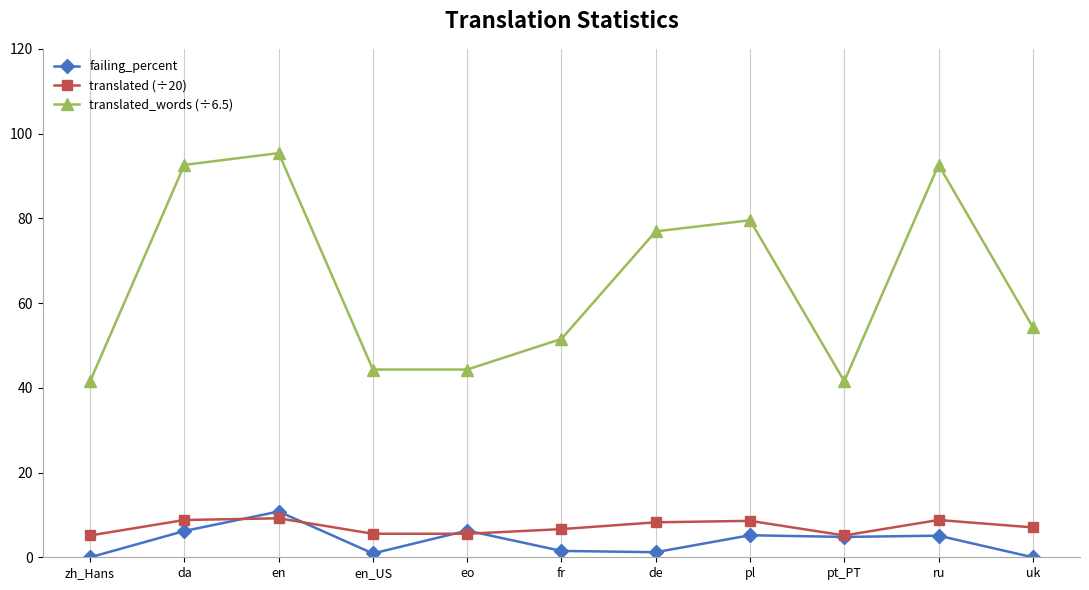

Which category has the highest value across all series?

en